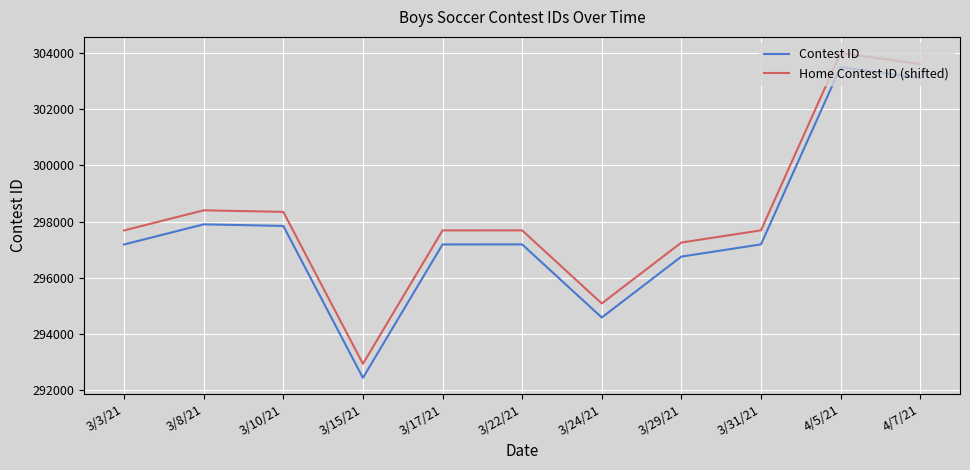

Rank the series at 3/29/21 from highest to lowest value.

Home Contest ID (shifted), Contest ID